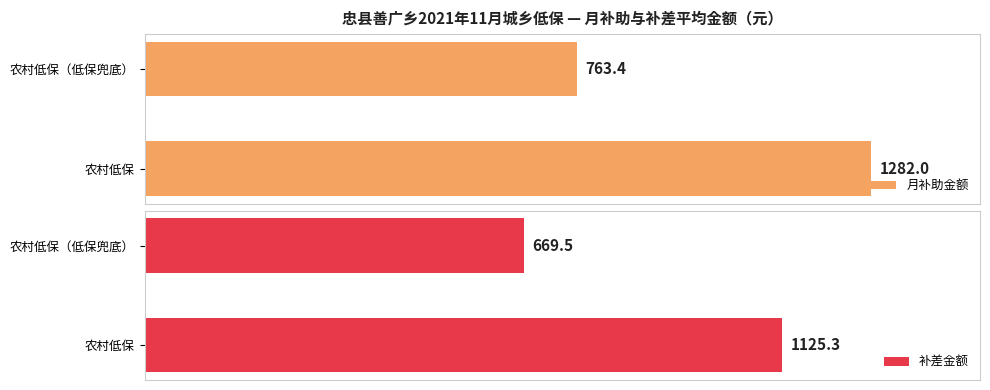

Where is 月补助金额 nearest to the value 1022?

农村低保（低保兜底）